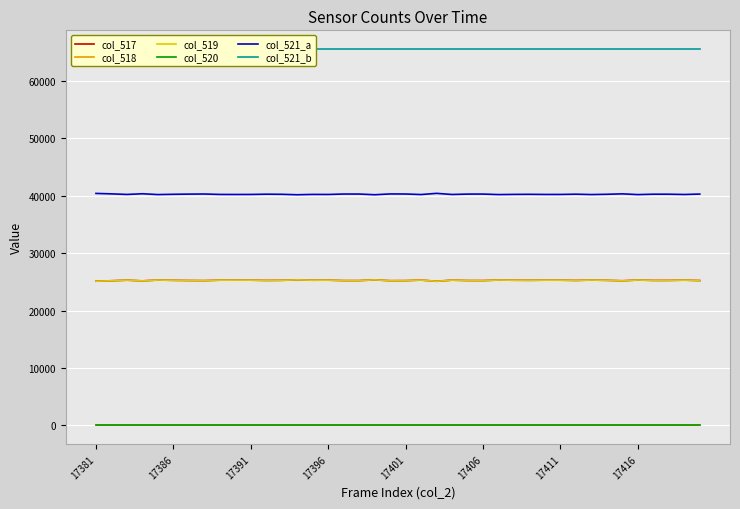

True or false: col_521_b and col_518 cross at least once.

False